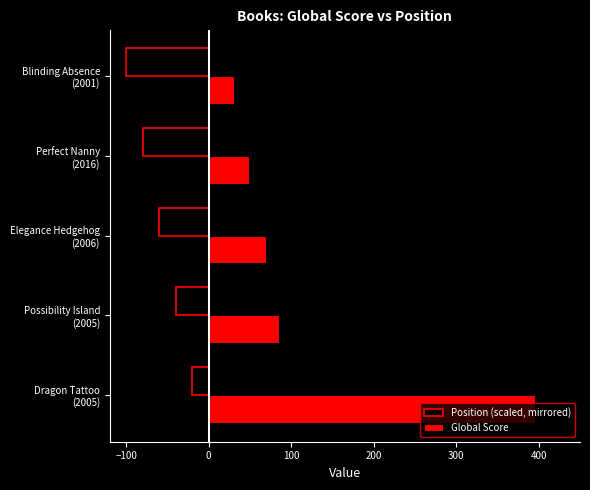

Which series has the largest range (max minus min)?

Global Score